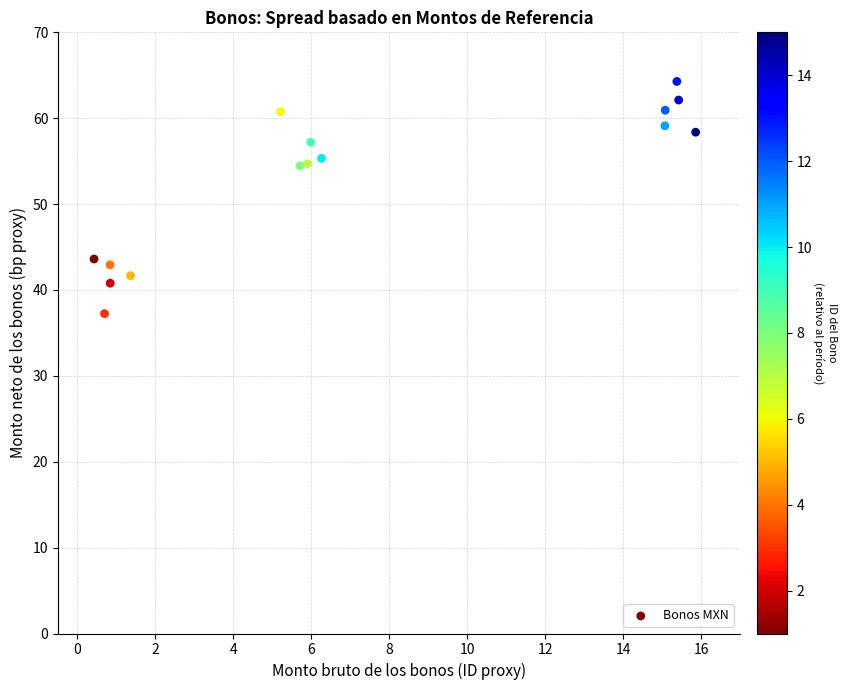

What is the range of X values (max minus min)?

15.4